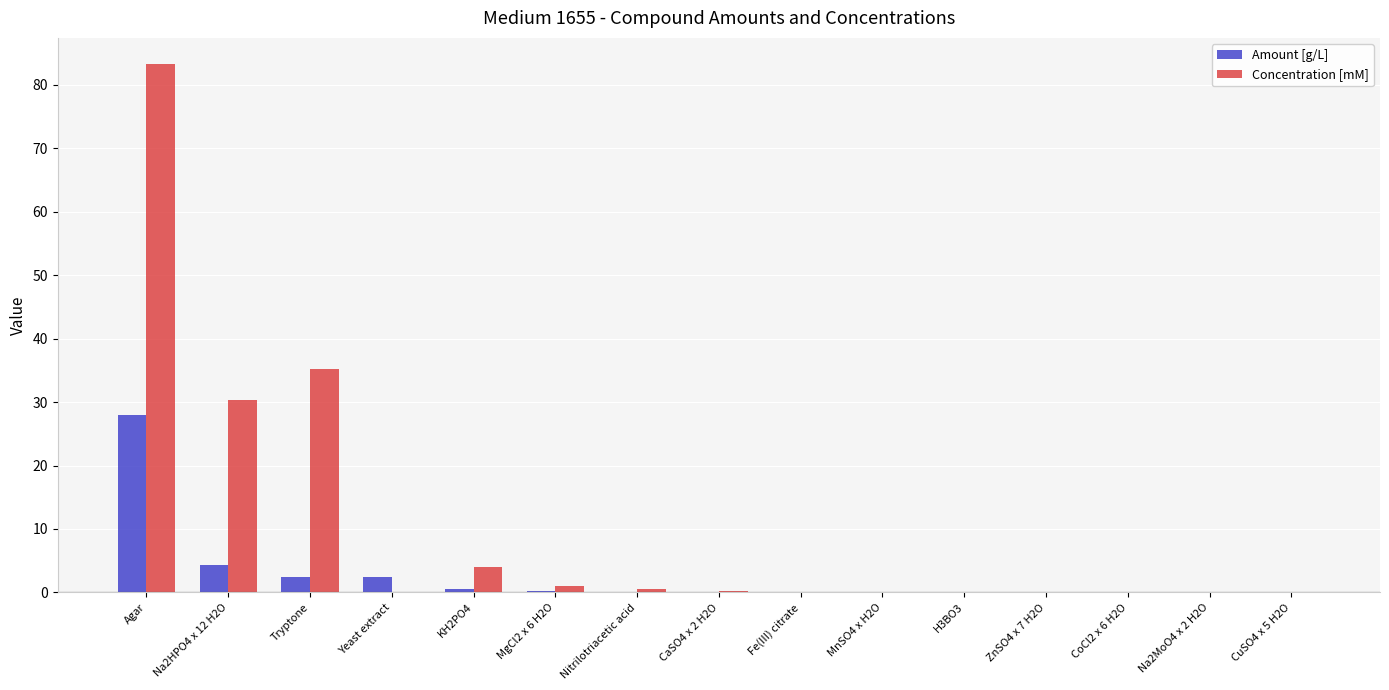

True or false: Amount [g/L] has a value of 0.0 at CaSO4 x 2 H2O.

True